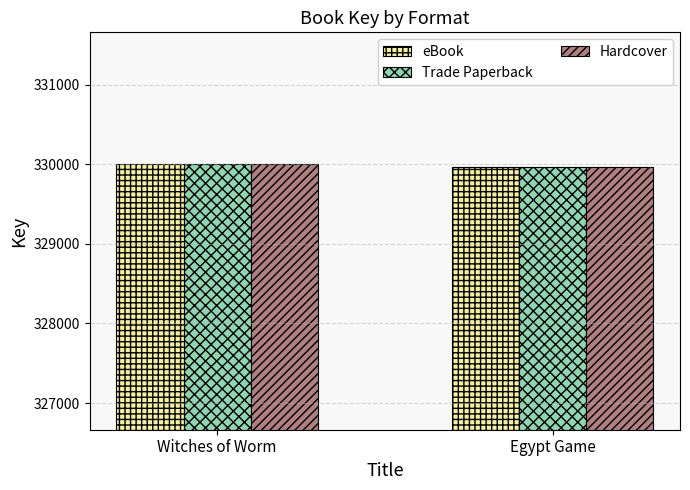

The eBook series shows 329965 at Egypt Game. True or false?

True